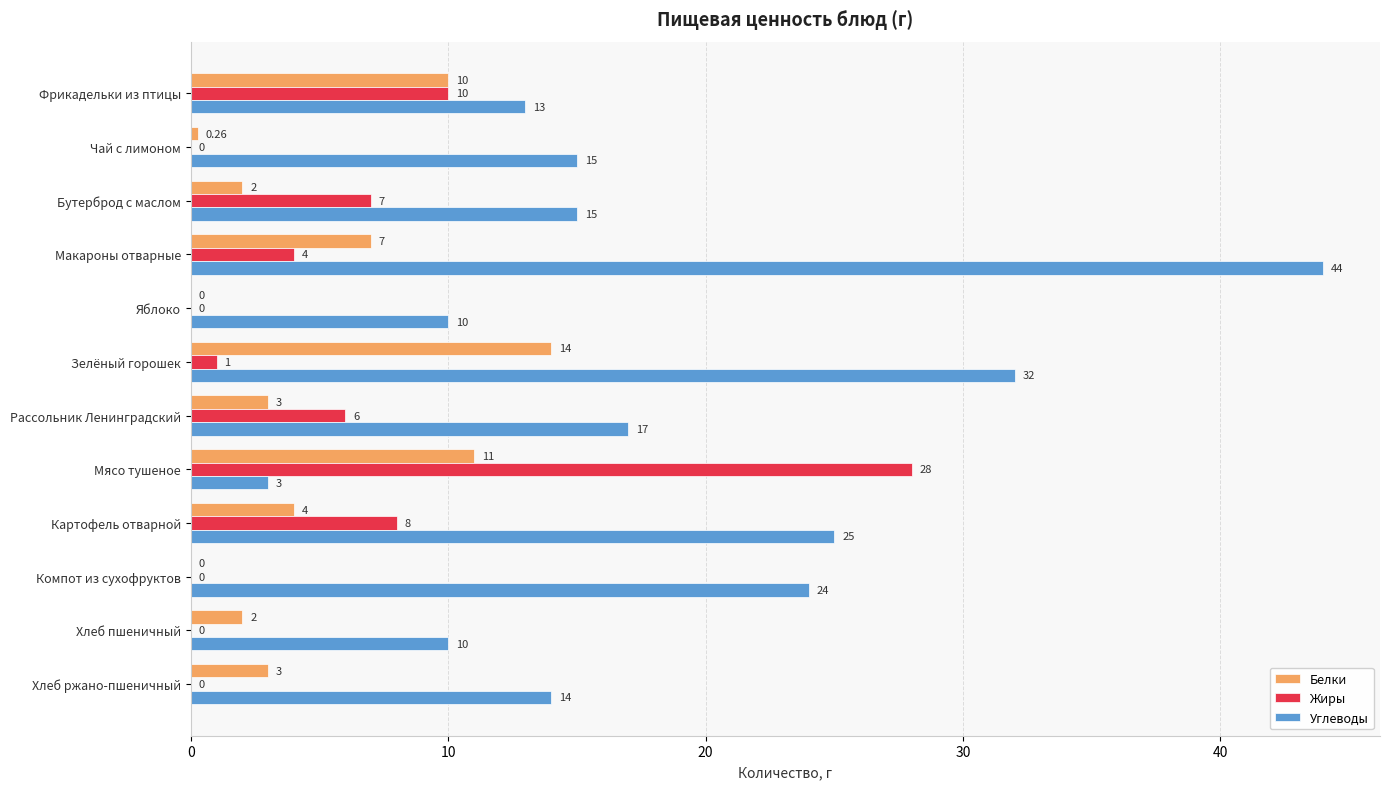

Where is Углеводы nearest to the value 23?

Компот из сухофруктов